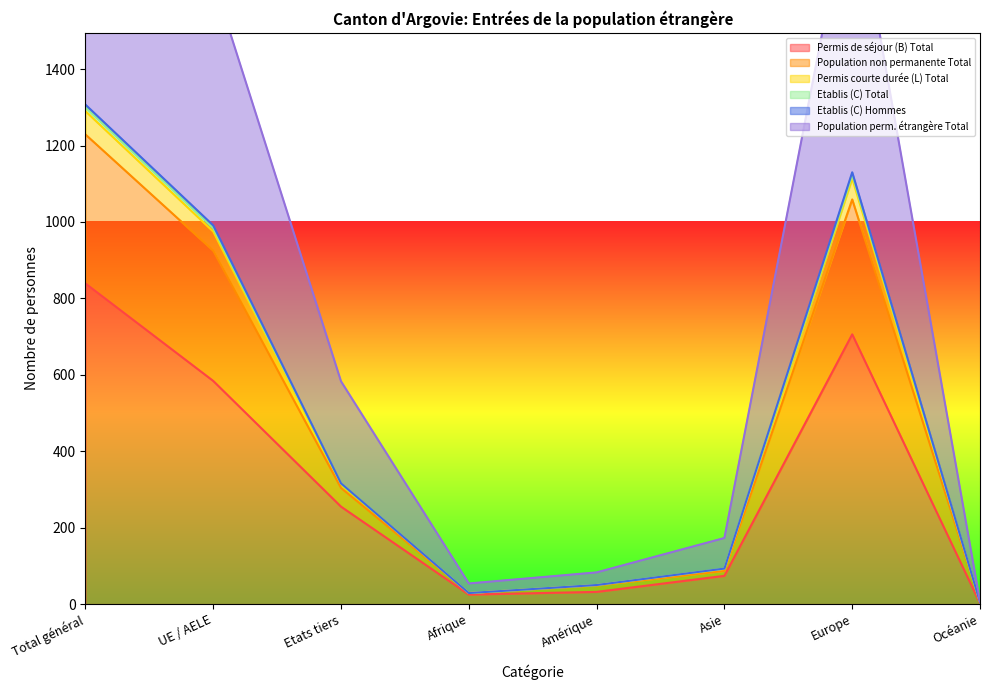

Count the number of categories in the chart.

8